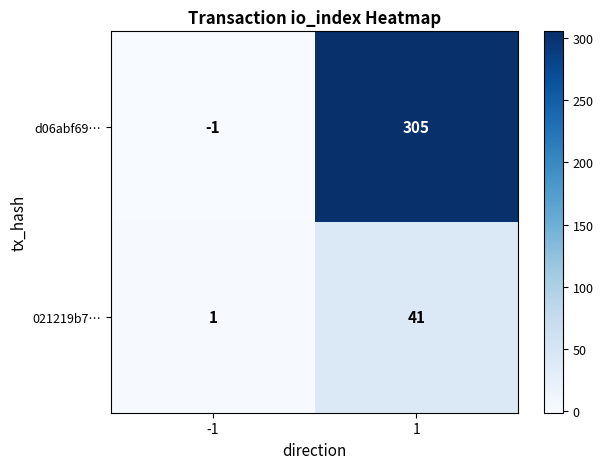

Reading left to right, what are all the values shown in this chart?

d06abf69…: -1	305
021219b7…: 1	41